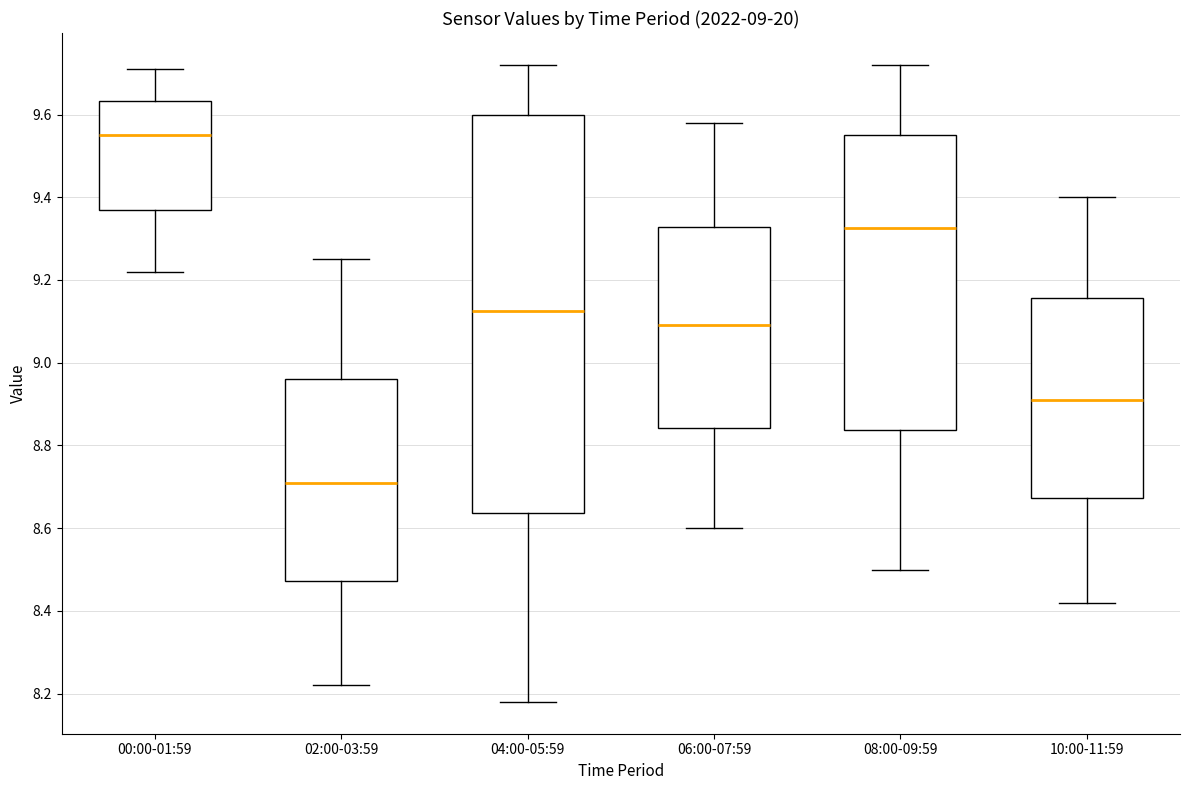

Which box is the tallest, from its lower edge to its upper edge?

04:00-05:59